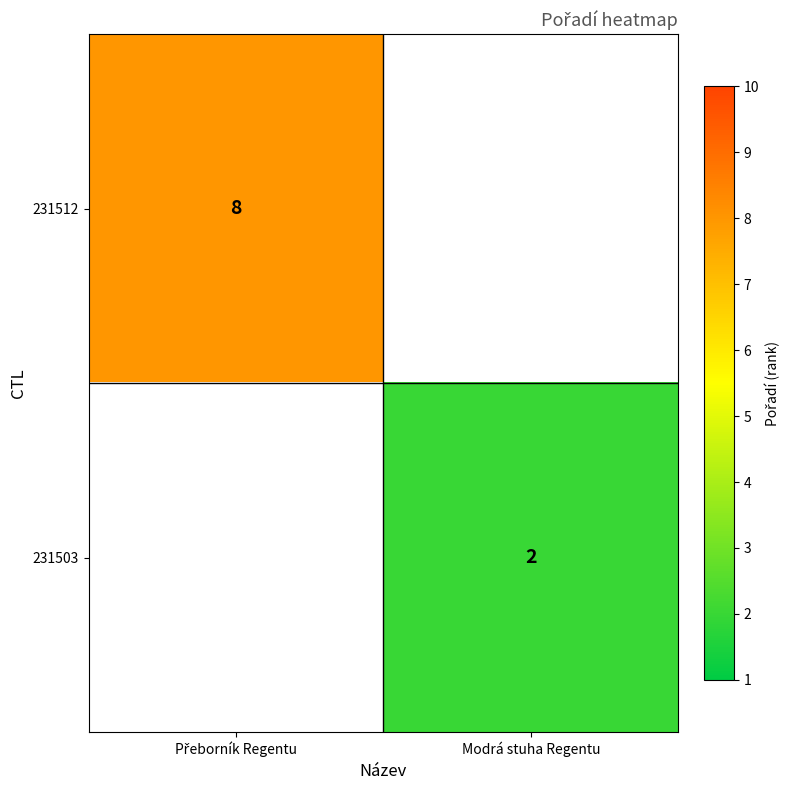

The 231503 series shows 1 at Modrá stuha Regentu. True or false?

False